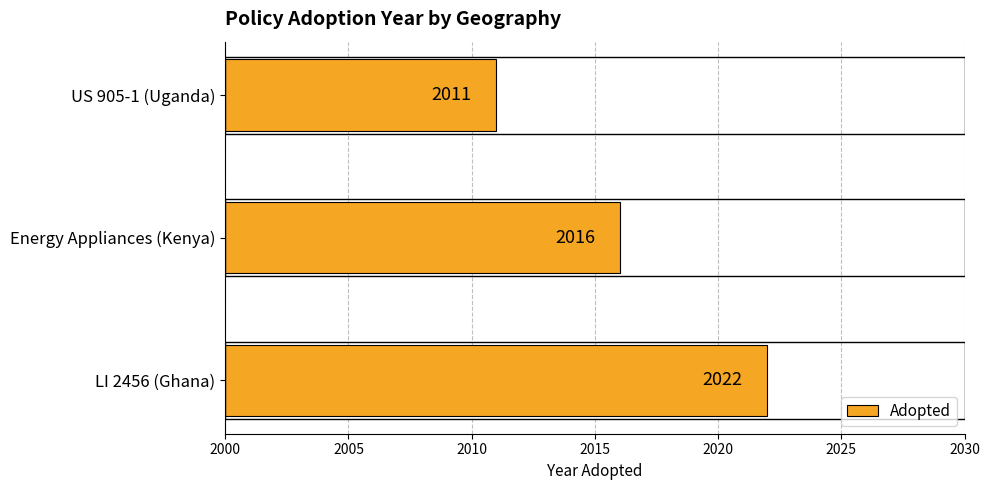

The value at Energy Appliances (Kenya) is 2016. True or false?

True